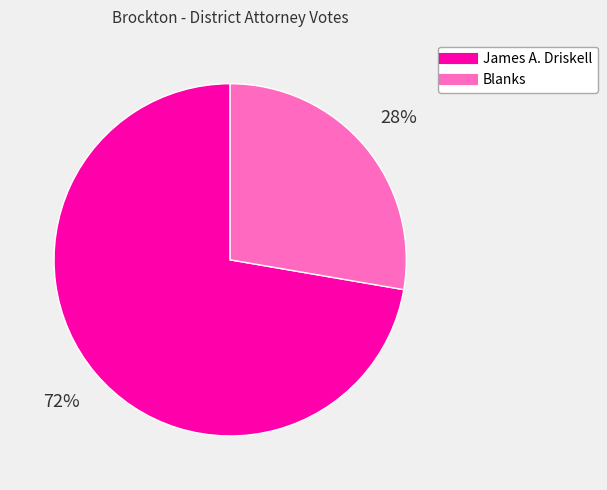

What percentage is the James A. Driskell slice, to the nearest percent?

72%